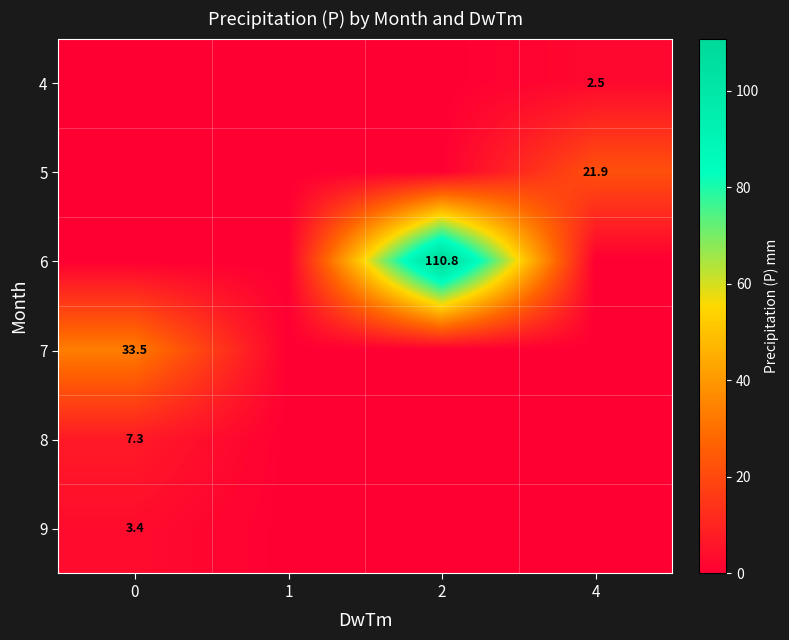

The value of 7 at 0 is 53.4. True or false?

False